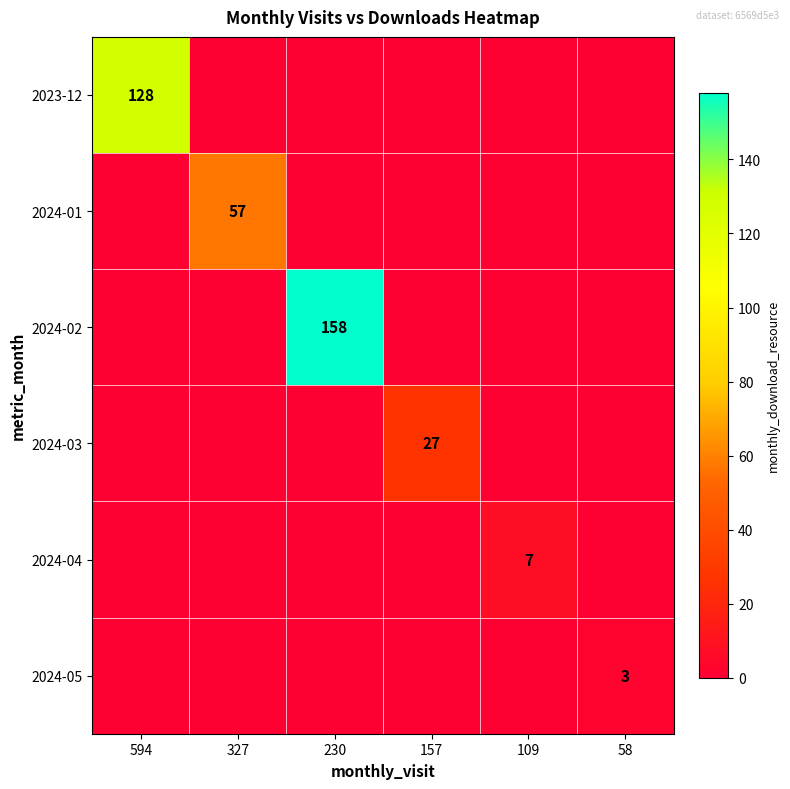

How many data points does each series have?

6